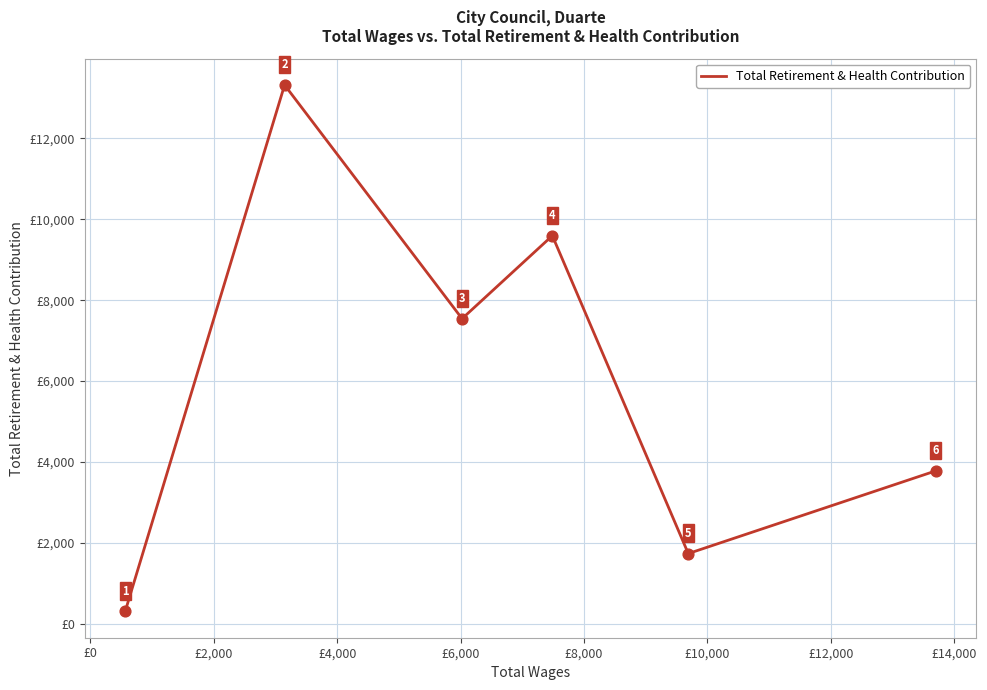

What is the sum of all values?

36276